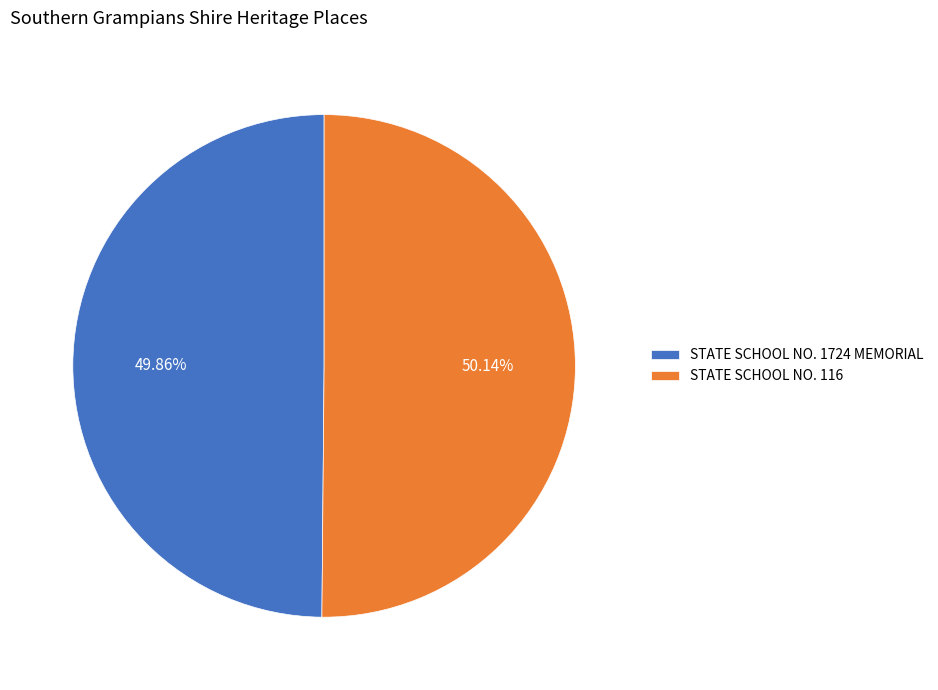

Do STATE SCHOOL NO. 116 and STATE SCHOOL NO. 1724 MEMORIAL together represent more than half of the pie?

Yes